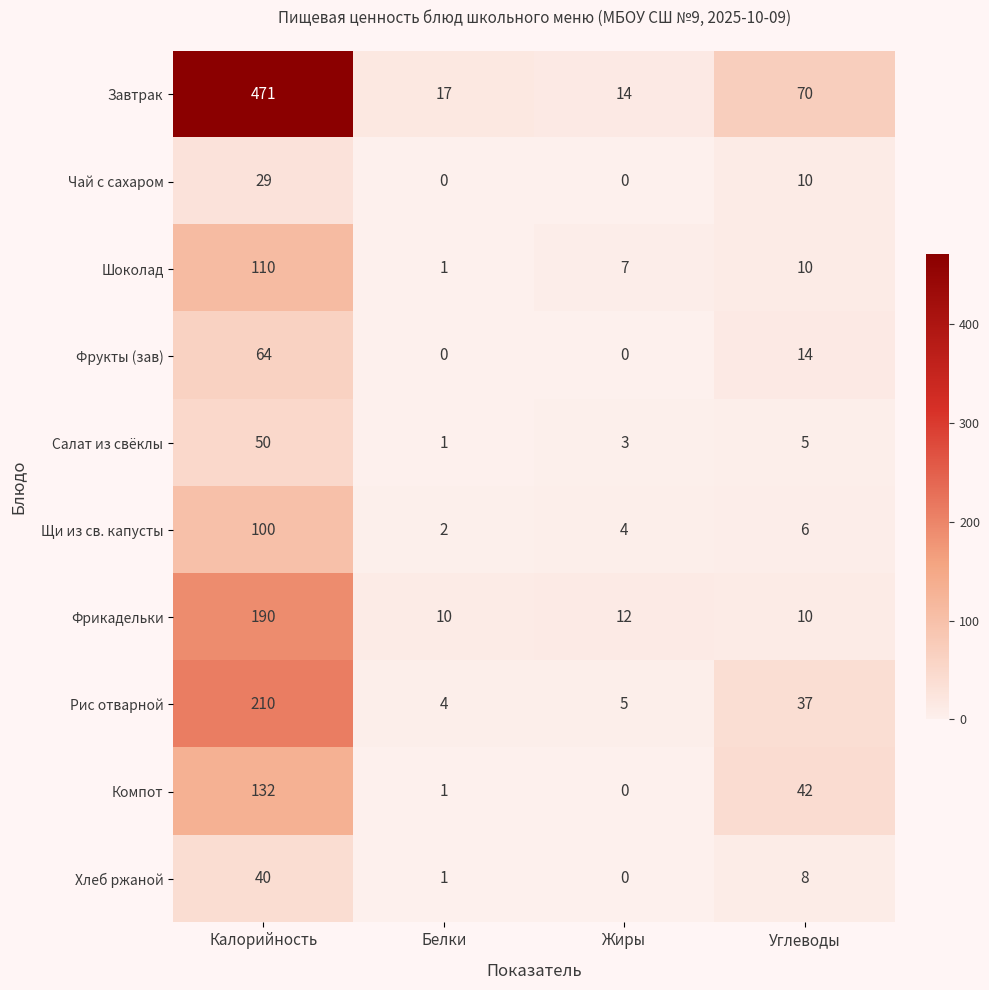

At which label is Фрикадельки closest to 100?

Жиры